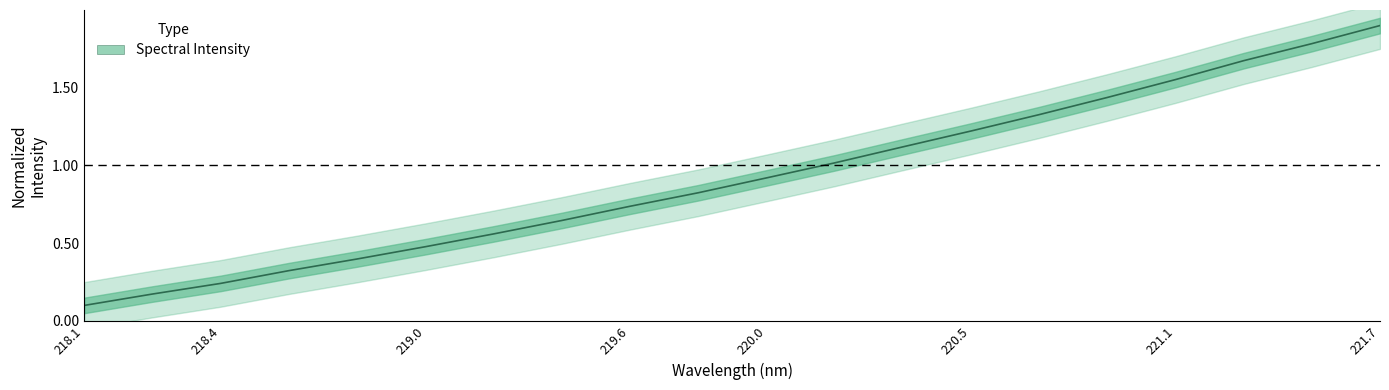

What value does the data have at 218.8244?

0.4